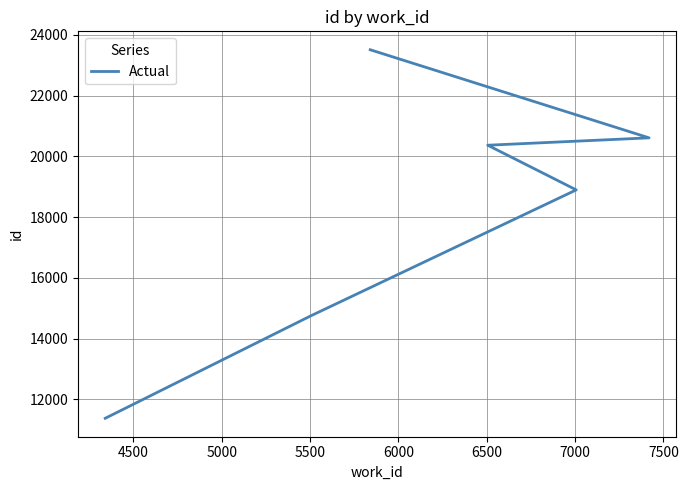

Does the chart display data point markers on the line(s)?

No